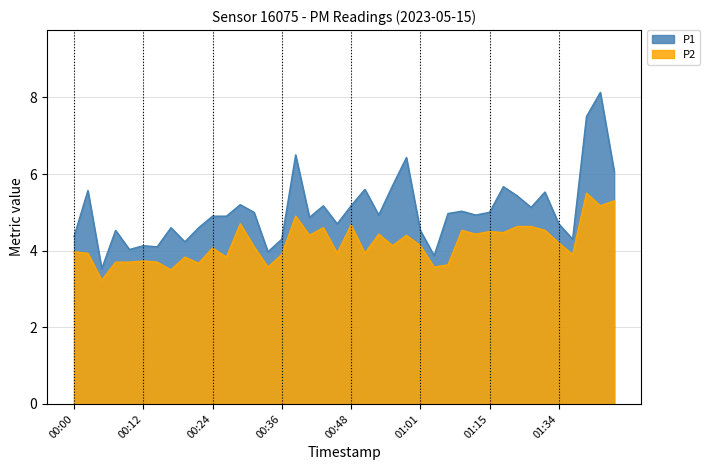

What is the sum of all P1 values?

201.8